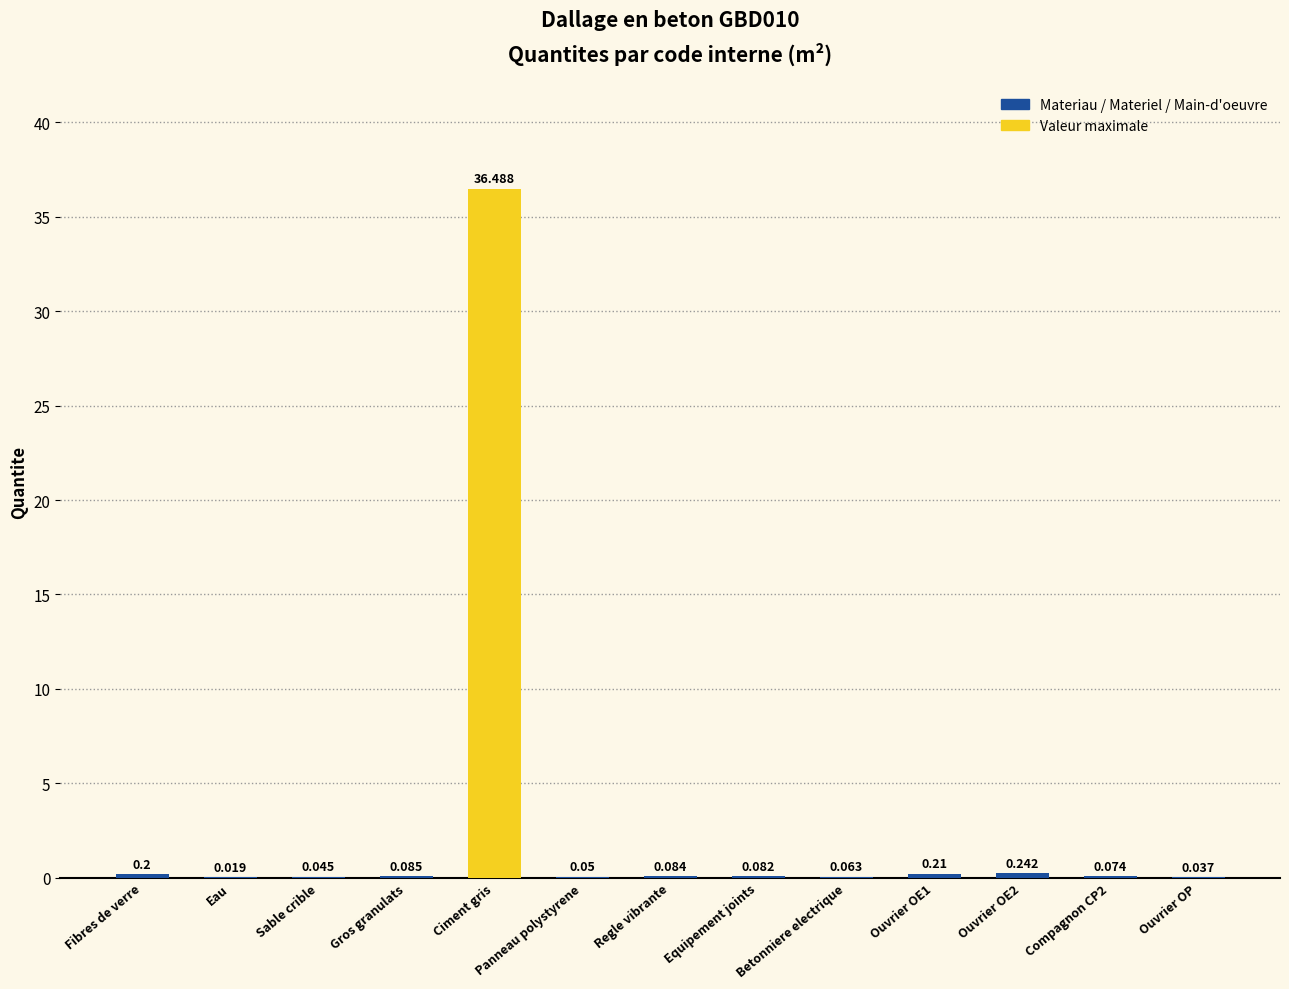

Between Eau and Regle vibrante, which is larger?

Regle vibrante